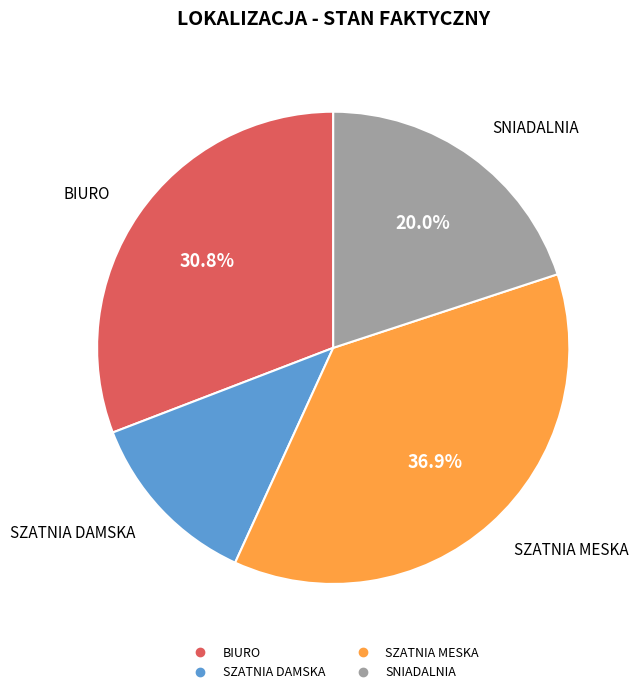

To the nearest percent, what is the average slice percentage?

25%